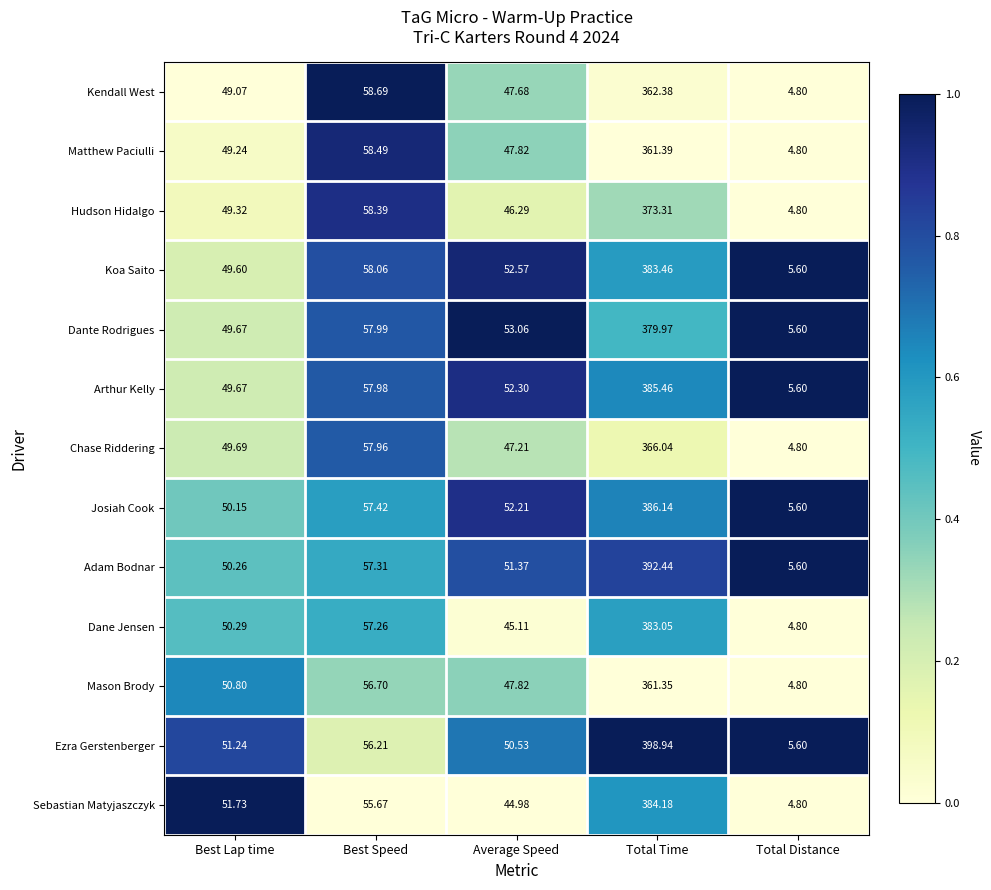

Is the value of Sebastian Matyjaszczyk at Average Speed greater than the value of Adam Bodnar at Best Lap time?

No